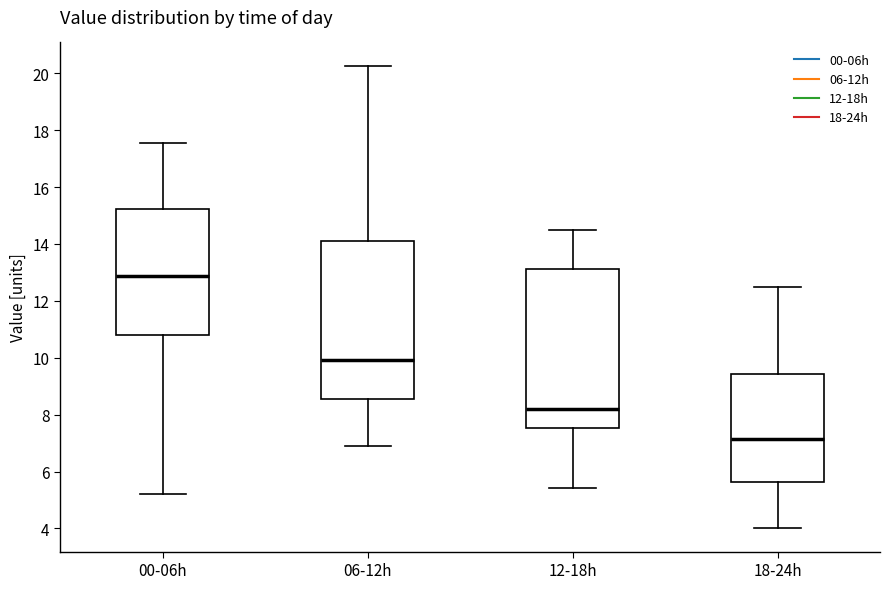

Reading left to right, read every box against the y-axis: the position of its median line, the range the box covers, and the ends of its whiskers. The values are not printed on the chart, so give them approximately, as read against the axis.

00-06h: median 12.8, box 10.8 to 15.2, whiskers 5.2 to 17.6
06-12h: median 10.0, box 8.6 to 14.0, whiskers 7.0 to 20.2
12-18h: median 8.2, box 7.6 to 13.2, whiskers 5.4 to 14.4
18-24h: median 7.2, box 5.6 to 9.4, whiskers 4.0 to 12.6